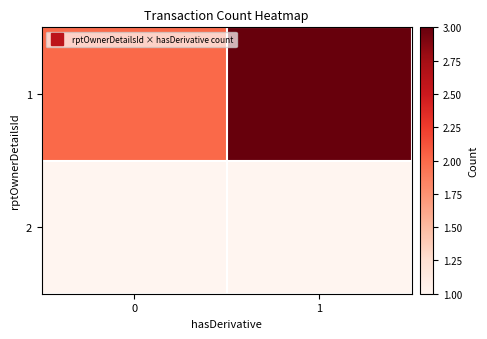

At how many categories does at least one series exceed 1?

2